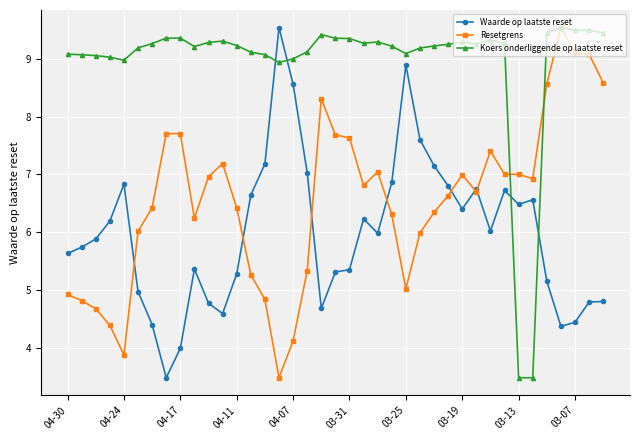

How many lines are shown in the chart?

3